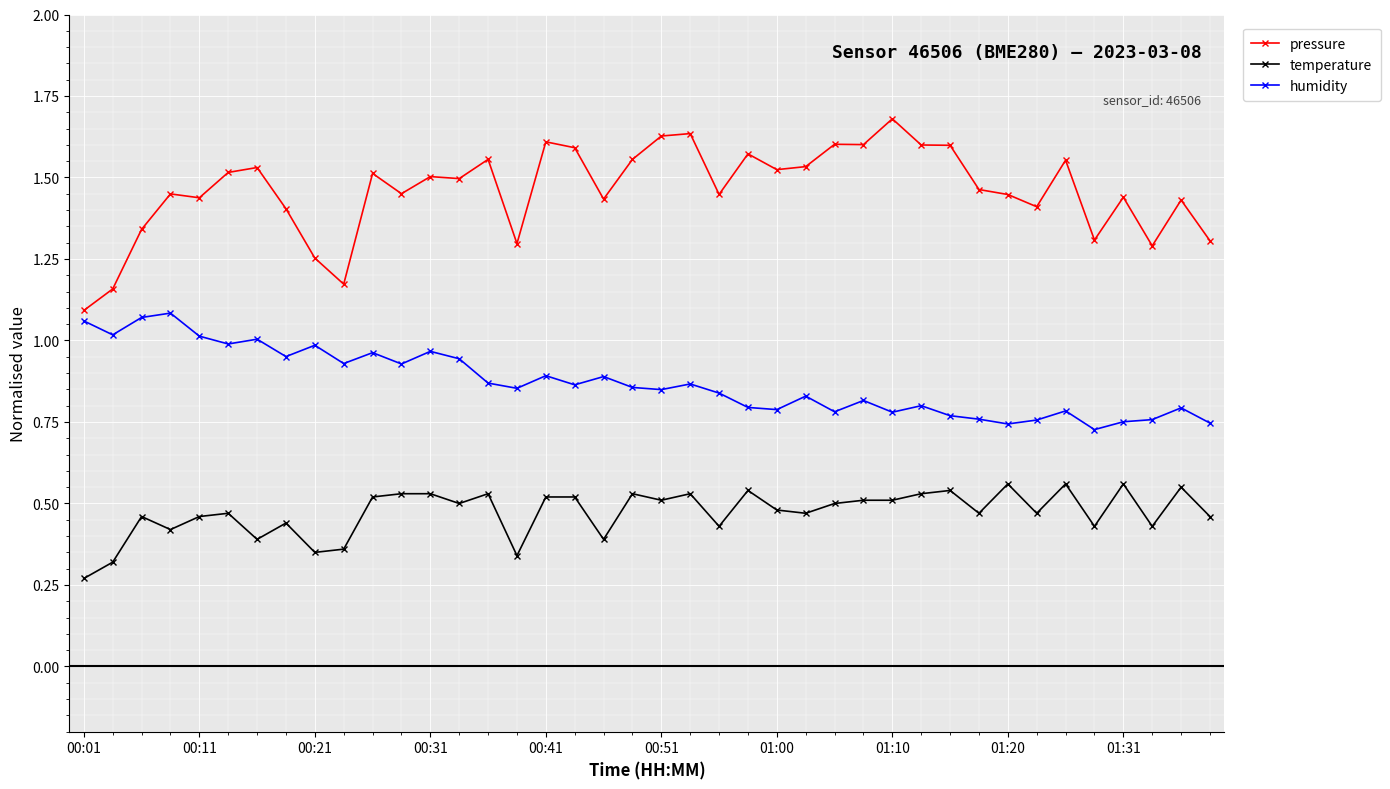

What is the sum of all temperature values?

18.9